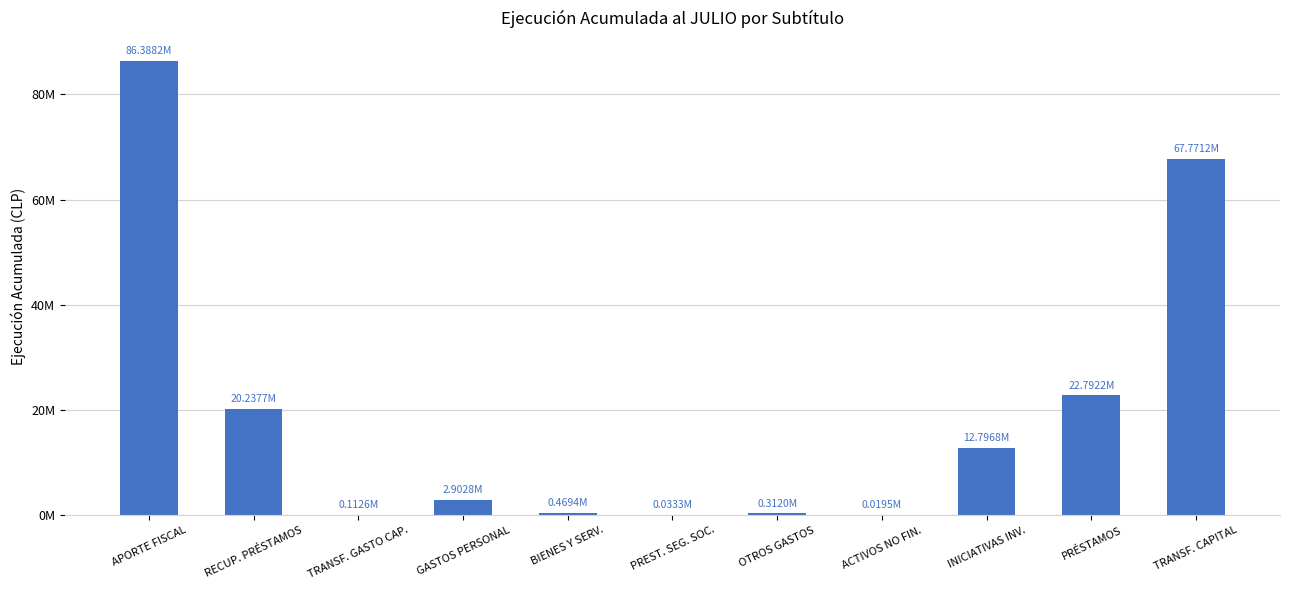

Are the bars horizontal?

No